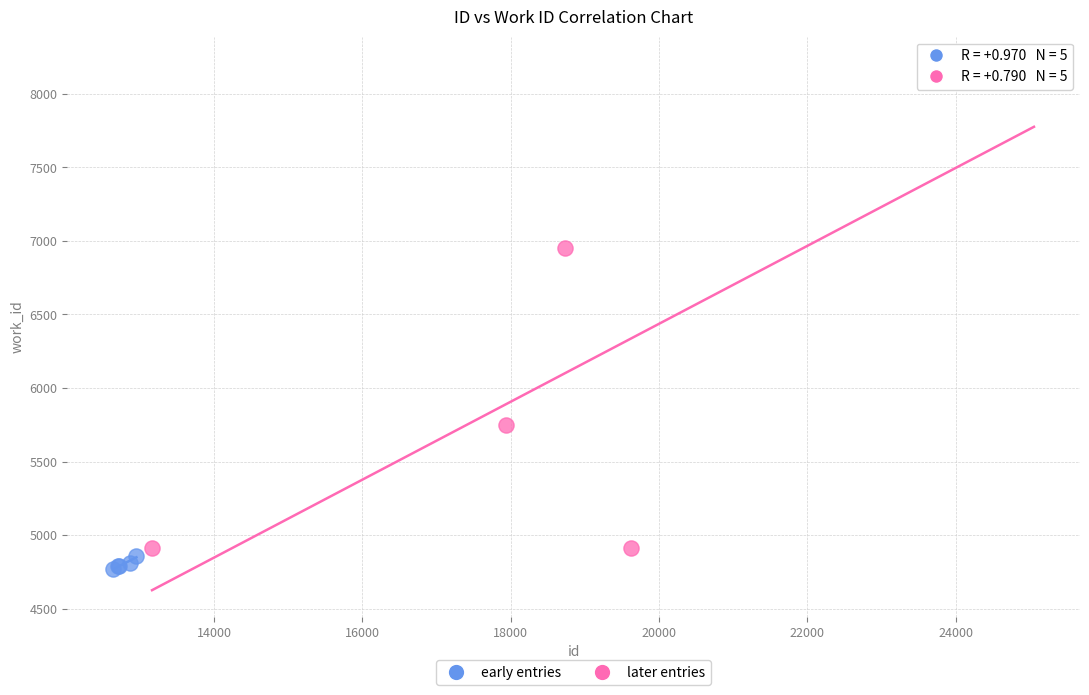

Which series contains the highest Y value?

later entries